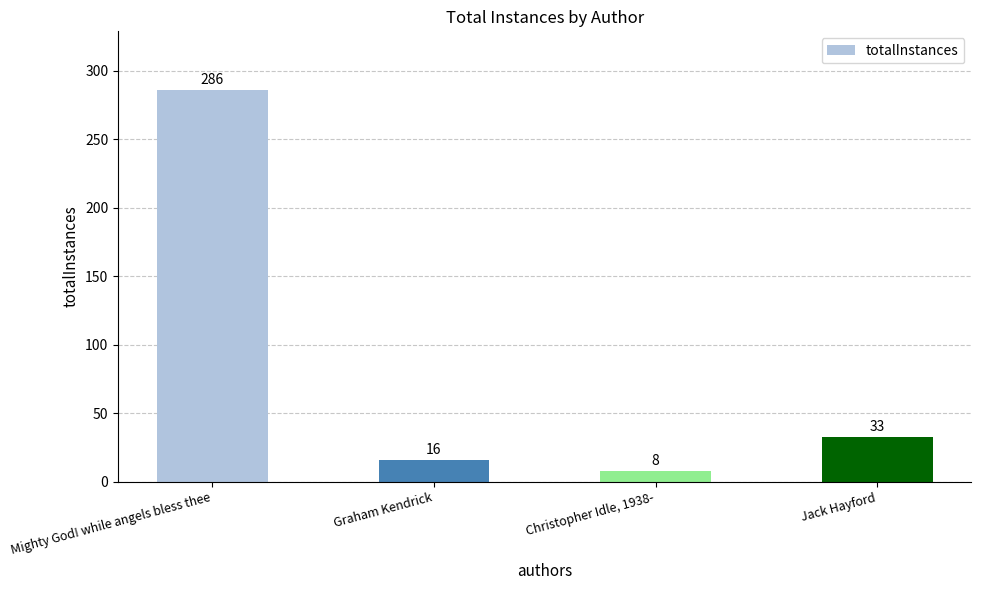

Does the chart contain any negative values?

No